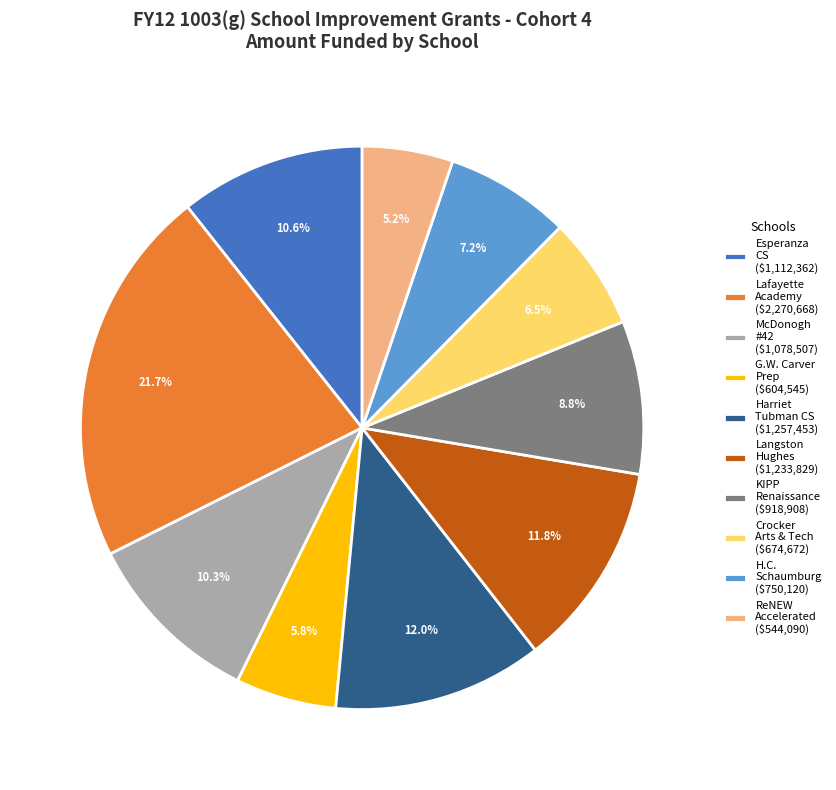

Is there any slice that represents more than half of the pie?

No